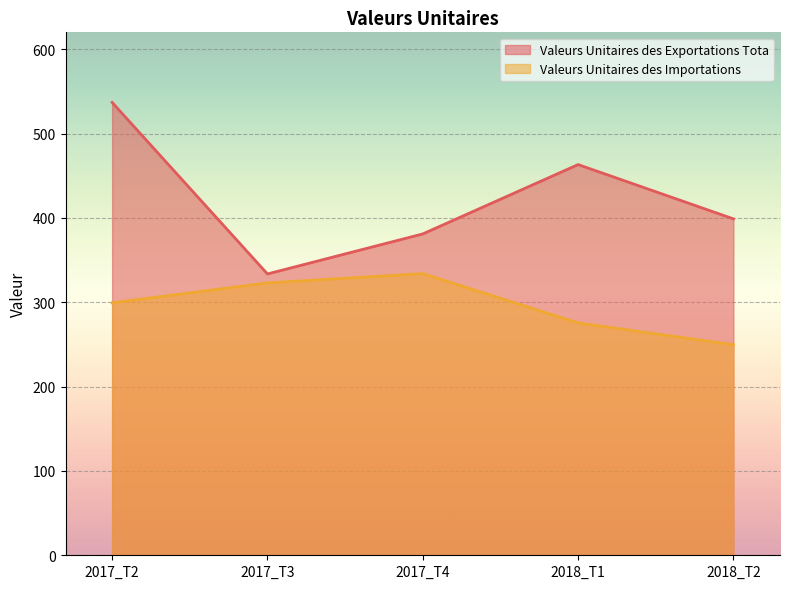

Which series has the largest range (max minus min)?

Valeurs Unitaires des Exportations Tota